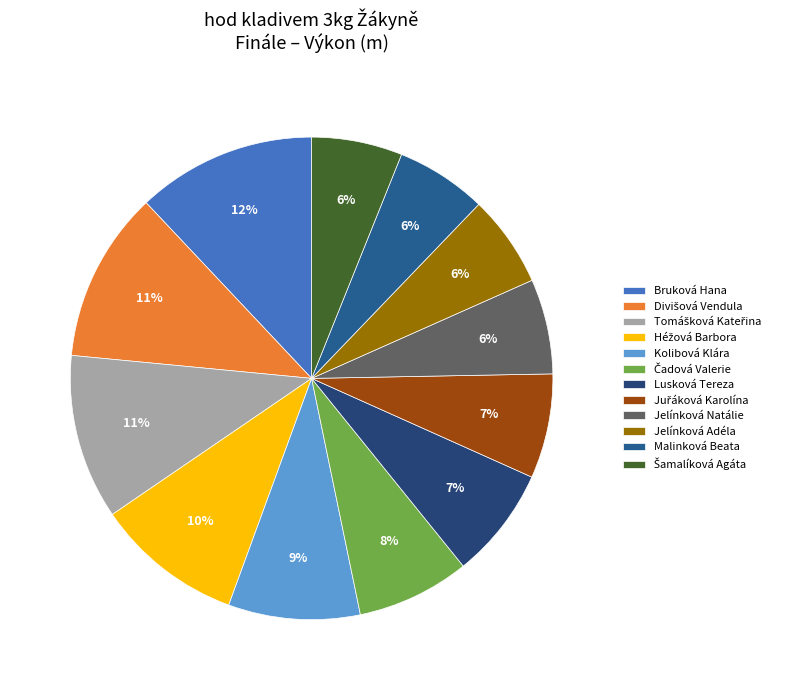

Does Bruková Hana represent more than half of the total?

No